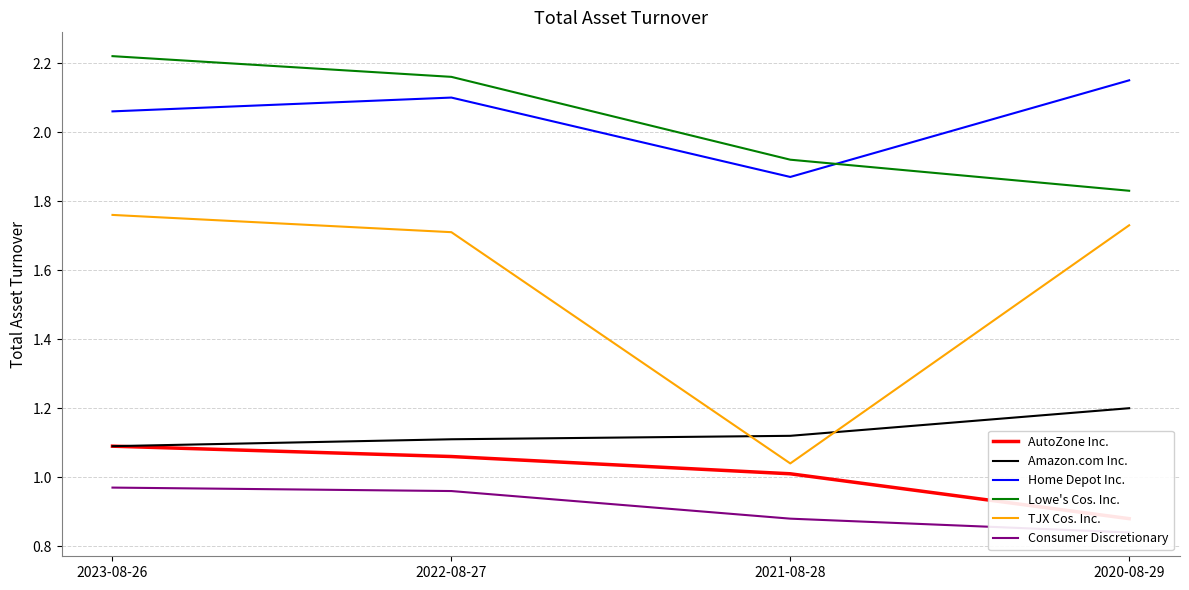

True or false: Consumer Discretionary and TJX Cos. Inc. intersect in this chart.

False